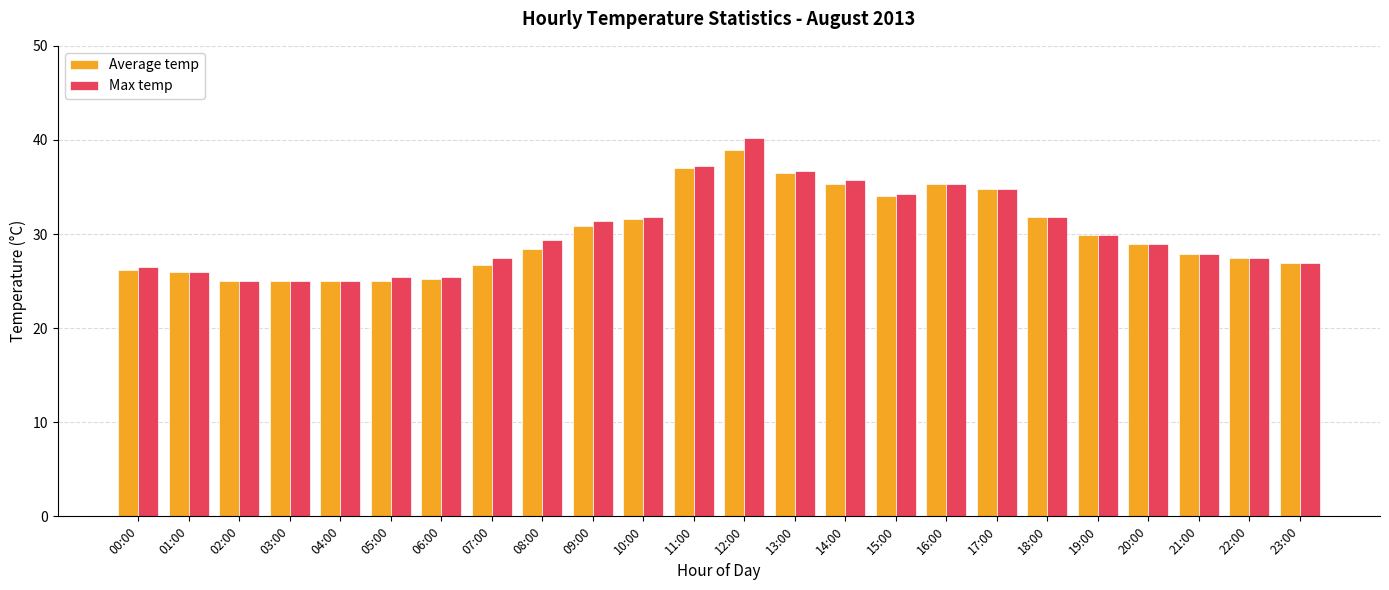

List the series in order of their peak value, highest first.

Max temp, Average temp